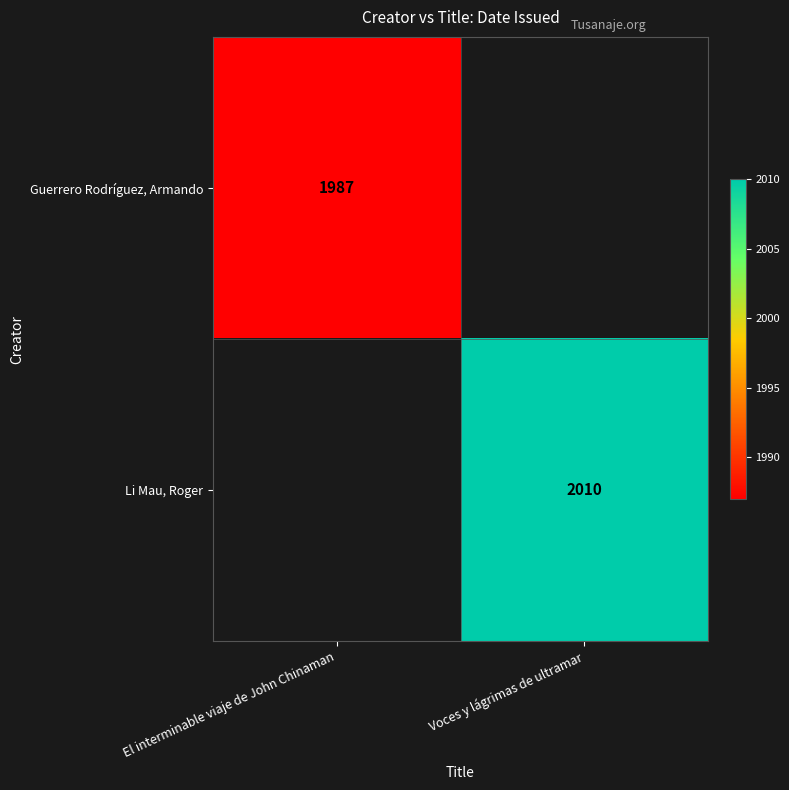

True or false: Li Mau, Roger has a value of 2010 at Voces y lágrimas de ultramar.

True